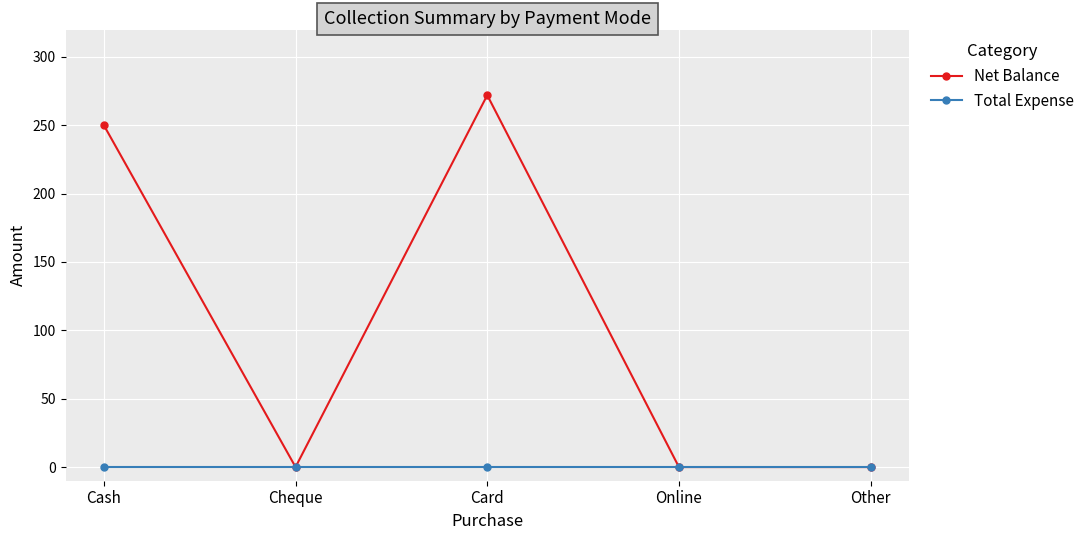

What is the maximum value for Net Balance?

272